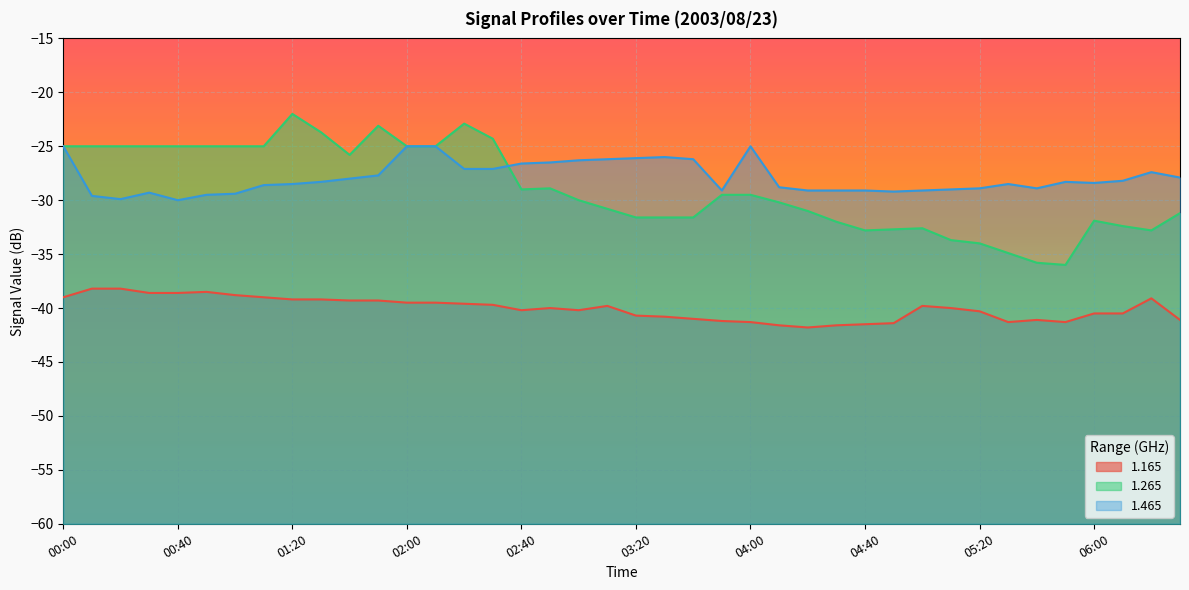

Which label corresponds to the smallest value in the chart?

04:20